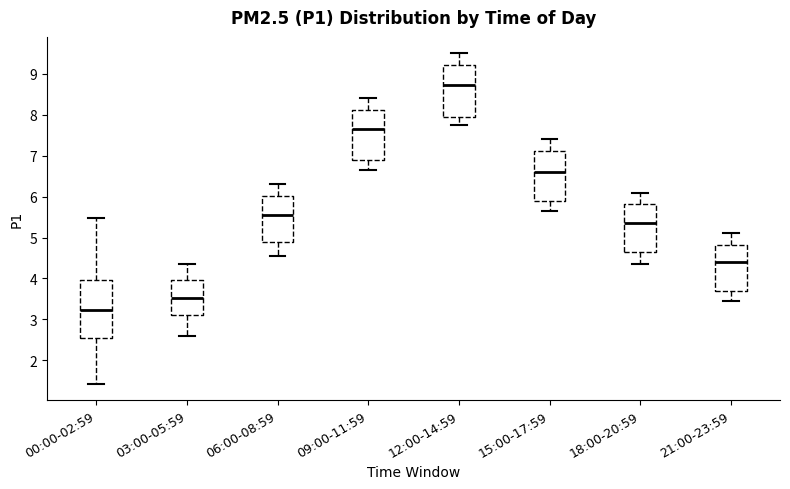

Reading left to right, read every box against the y-axis: the position of its median line, the range the box covers, and the ends of its whiskers. The values are not printed on the chart, so give them approximately, as read against the axis.

00:00-02:59: median 3.2, box 2.5 to 4.0, whiskers 1.4 to 5.5
03:00-05:59: median 3.5, box 3.1 to 4.0, whiskers 2.6 to 4.4
06:00-08:59: median 5.6, box 4.9 to 6.0, whiskers 4.6 to 6.3
09:00-11:59: median 7.7, box 6.9 to 8.1, whiskers 6.7 to 8.4
12:00-14:59: median 8.7, box 8.0 to 9.2, whiskers 7.8 to 9.5
15:00-17:59: median 6.6, box 5.9 to 7.1, whiskers 5.7 to 7.4
18:00-20:59: median 5.4, box 4.7 to 5.8, whiskers 4.4 to 6.1
21:00-23:59: median 4.4, box 3.7 to 4.8, whiskers 3.5 to 5.1